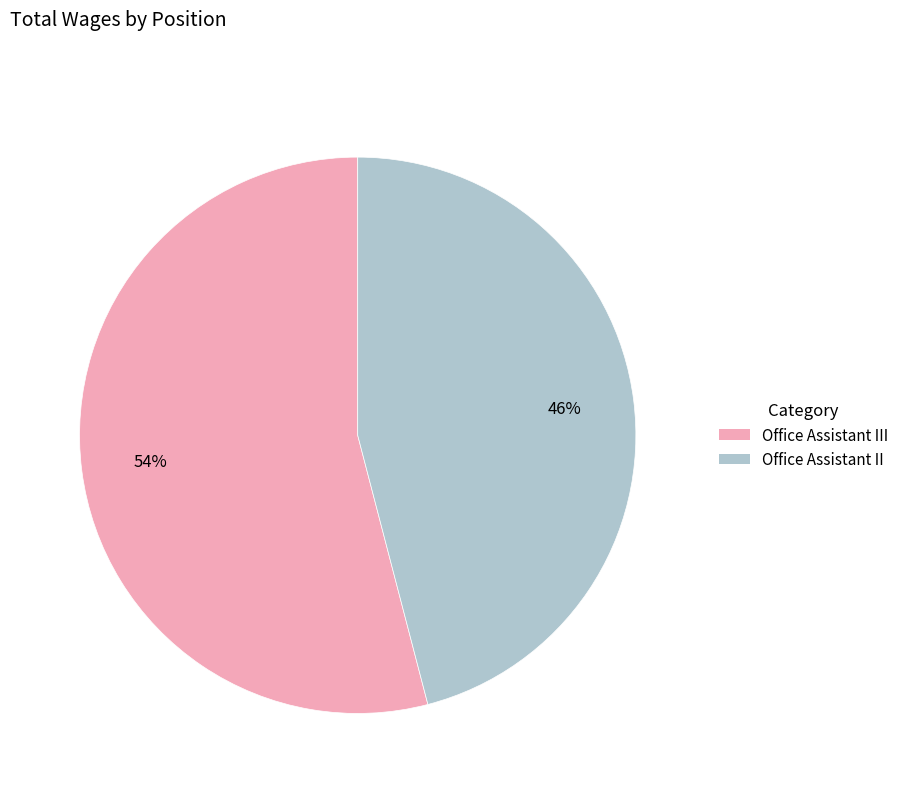

To the nearest percent, what is the difference between the largest and smallest slice percentages?

8%